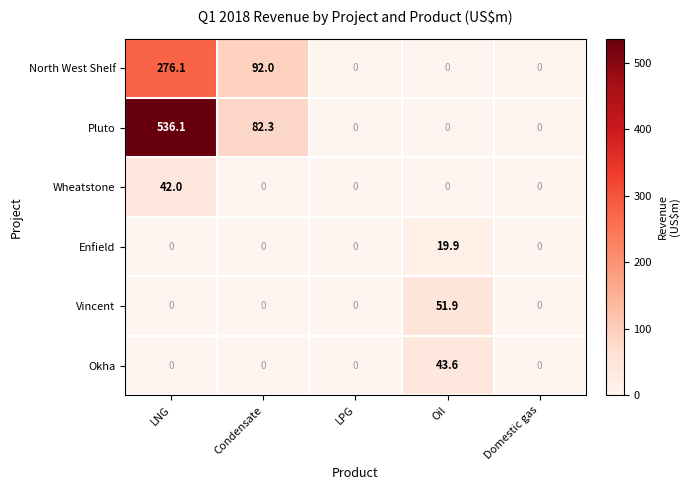

The Pluto series shows 0.0 at LPG. True or false?

True